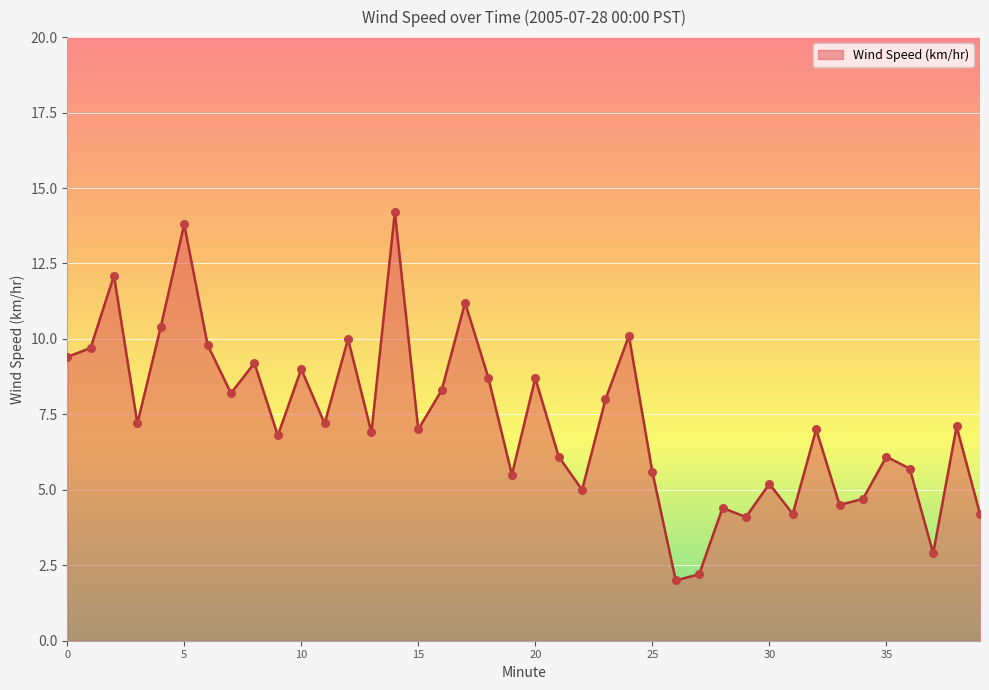

What is the difference between the maximum and minimum values?

12.2